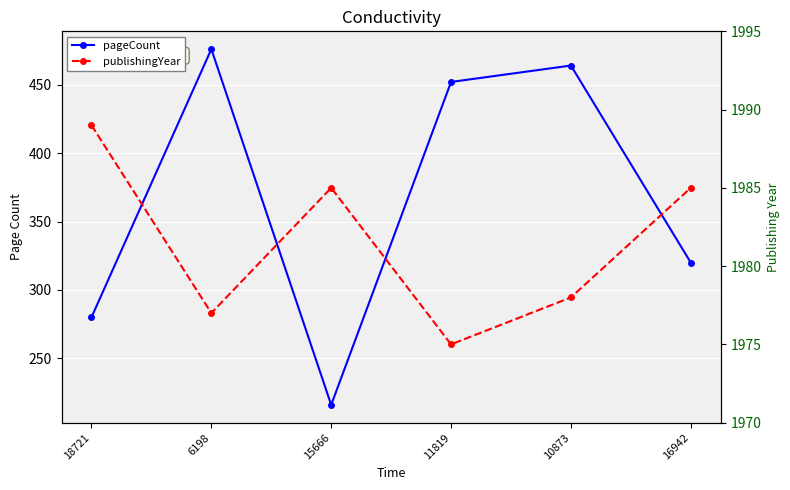

How many lines are shown in the chart?

2